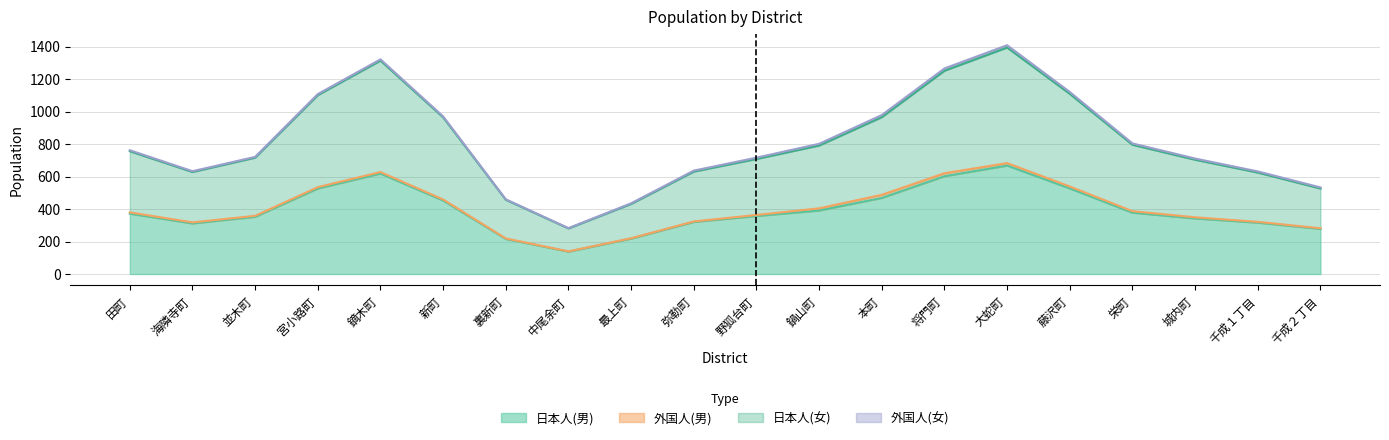

The 外国人(女) series shows 0 at 裏新町. True or false?

True